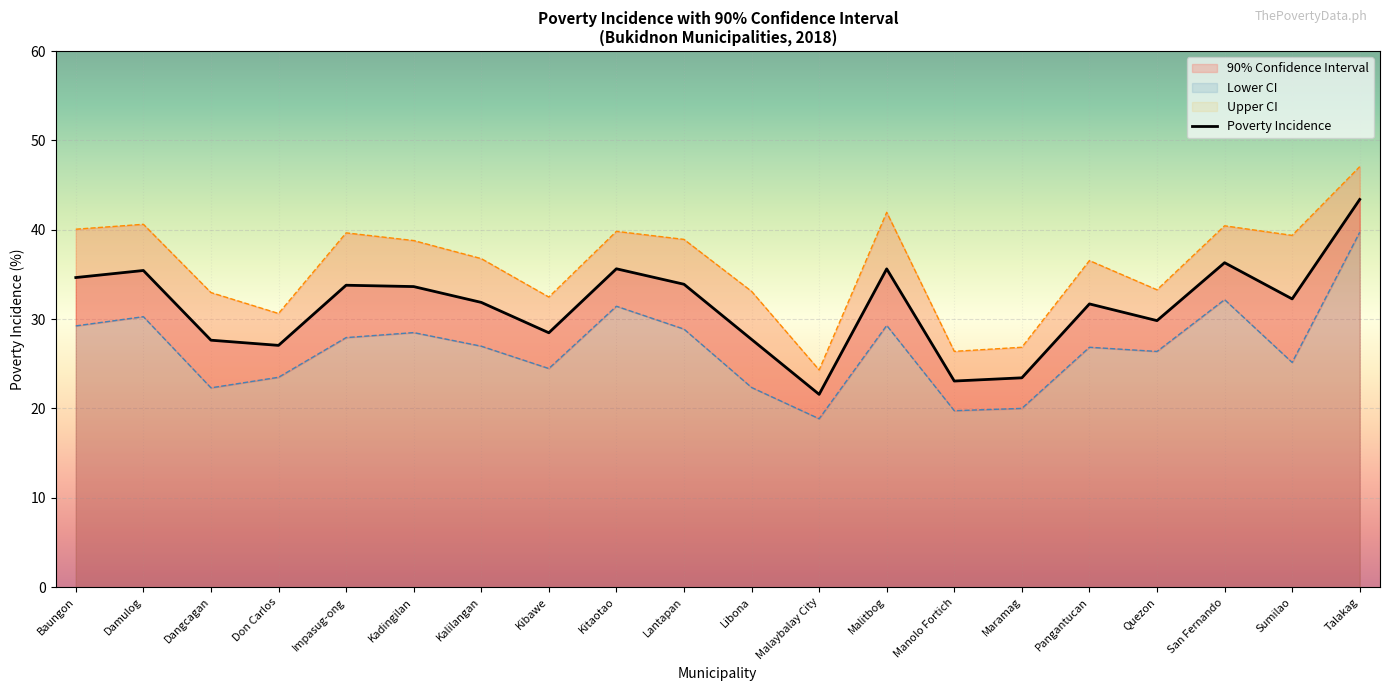

Where is the data nearest to the value 32?

Kalilangan